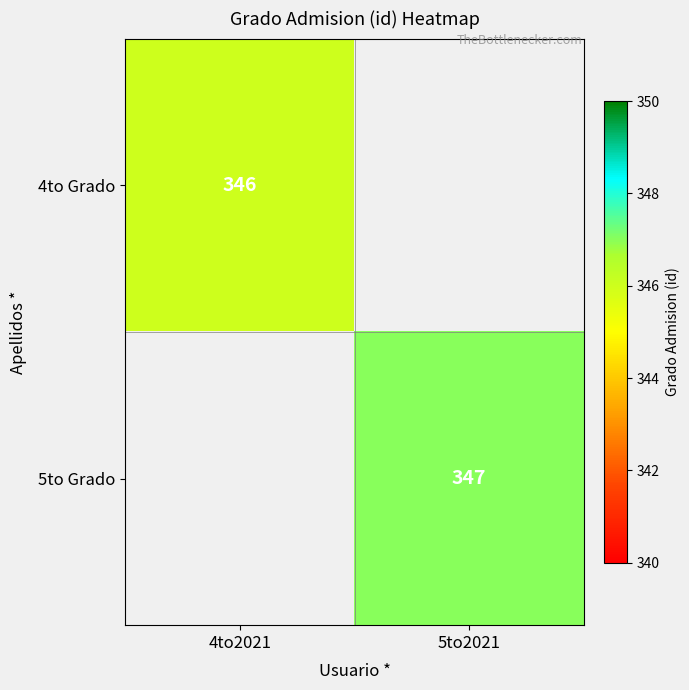

The 5to Grado series shows 461 at 5to2021. True or false?

False